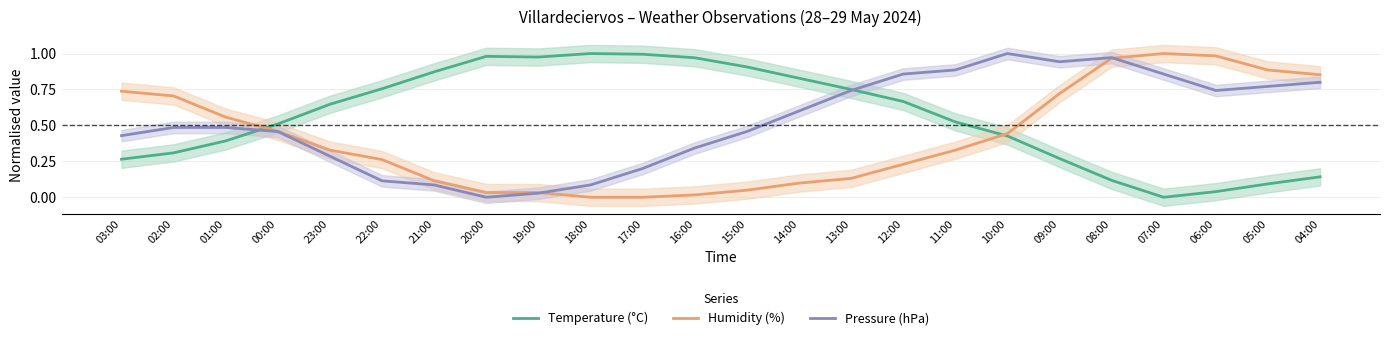

List the series in order of their overall mean, highest first.

Temperature (°C), Pressure (hPa), Humidity (%)